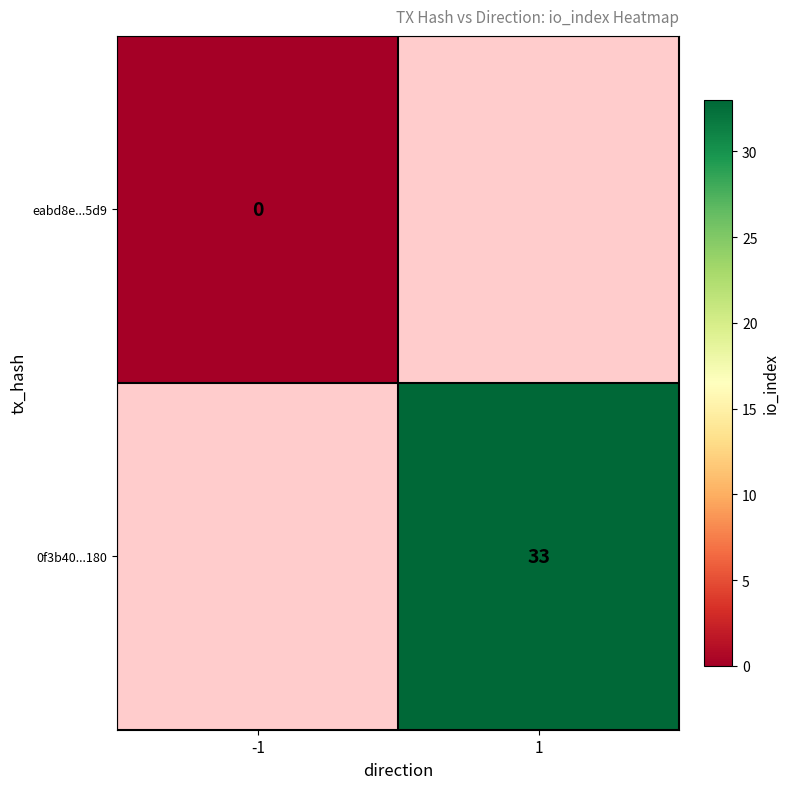

True or false: 0f3b40...180 has a value of 16 at 1.

False